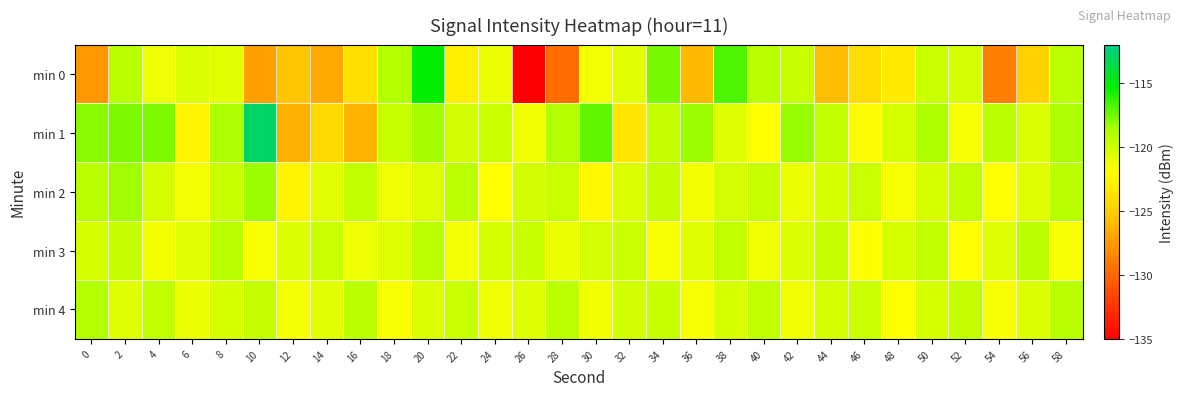

Between 16 and 6, which is larger?

6